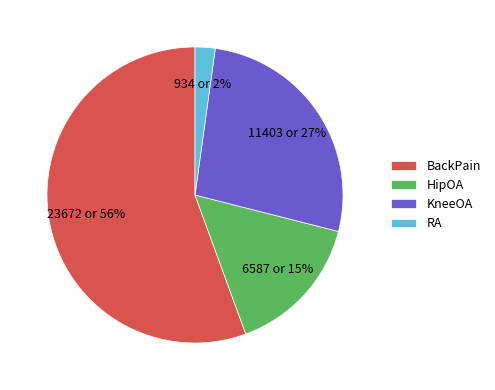

How many segments does this pie chart have?

4